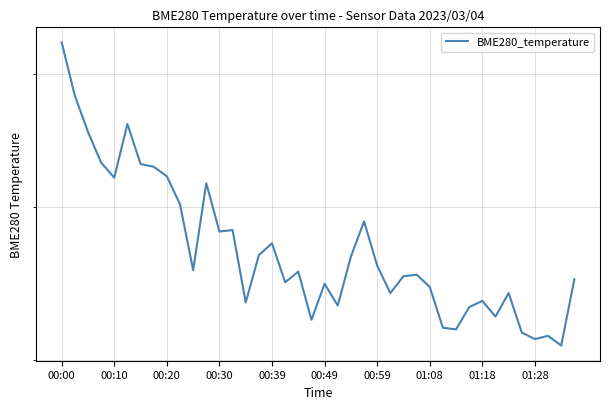

What is the greatest value displayed?

8.3